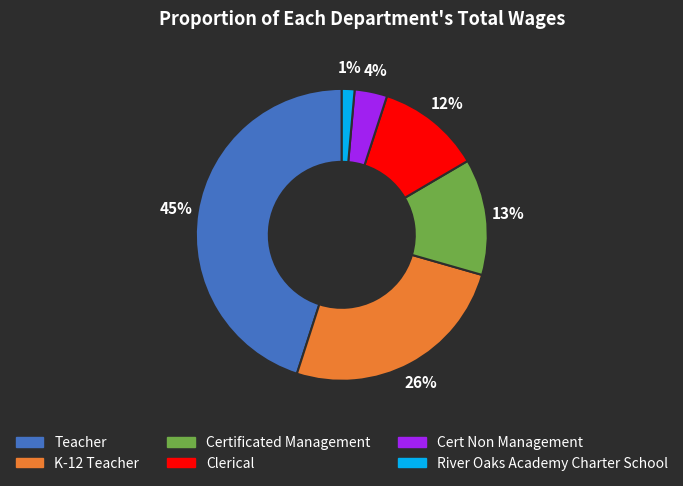

Is there any slice that represents more than half of the pie?

No